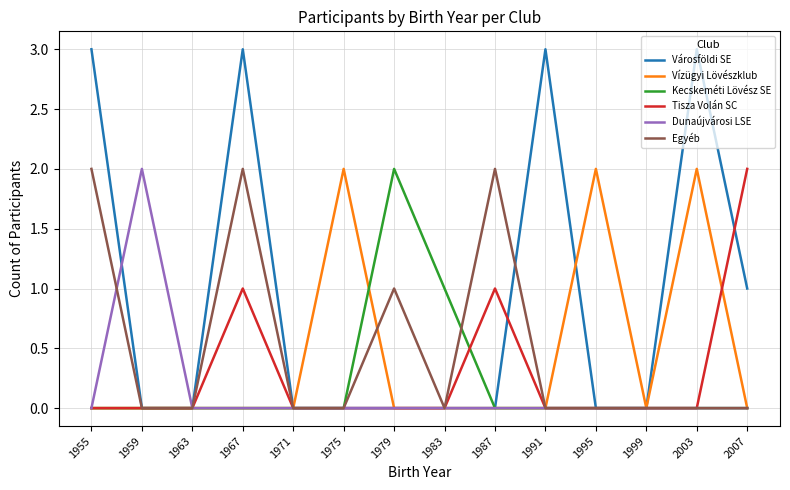

What is the total value across all series at 1991?

3